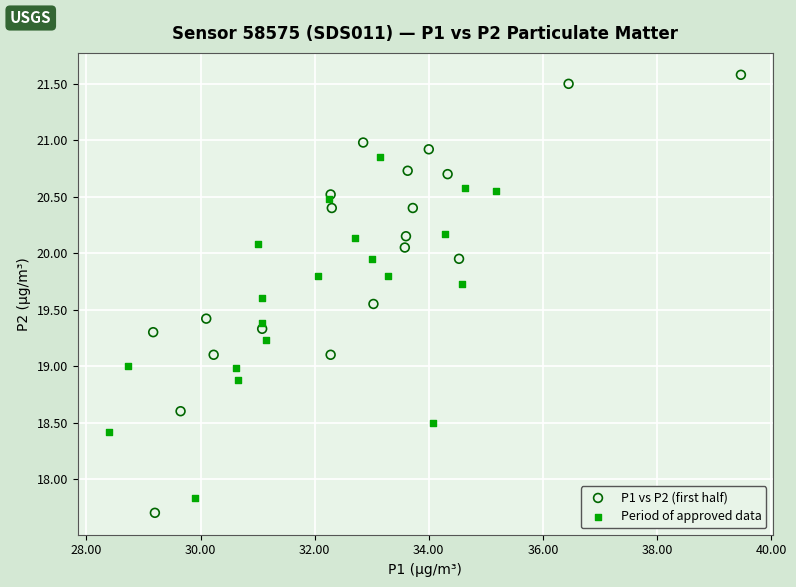

Which series has the widest spread of Y values?

P1 vs P2 (first half)